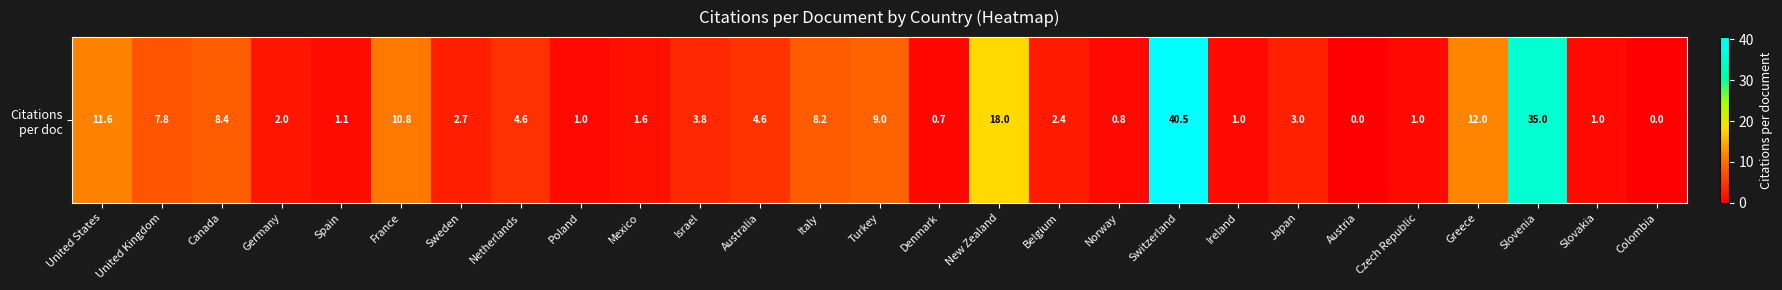

Which label corresponds to the largest value in the chart?

Switzerland